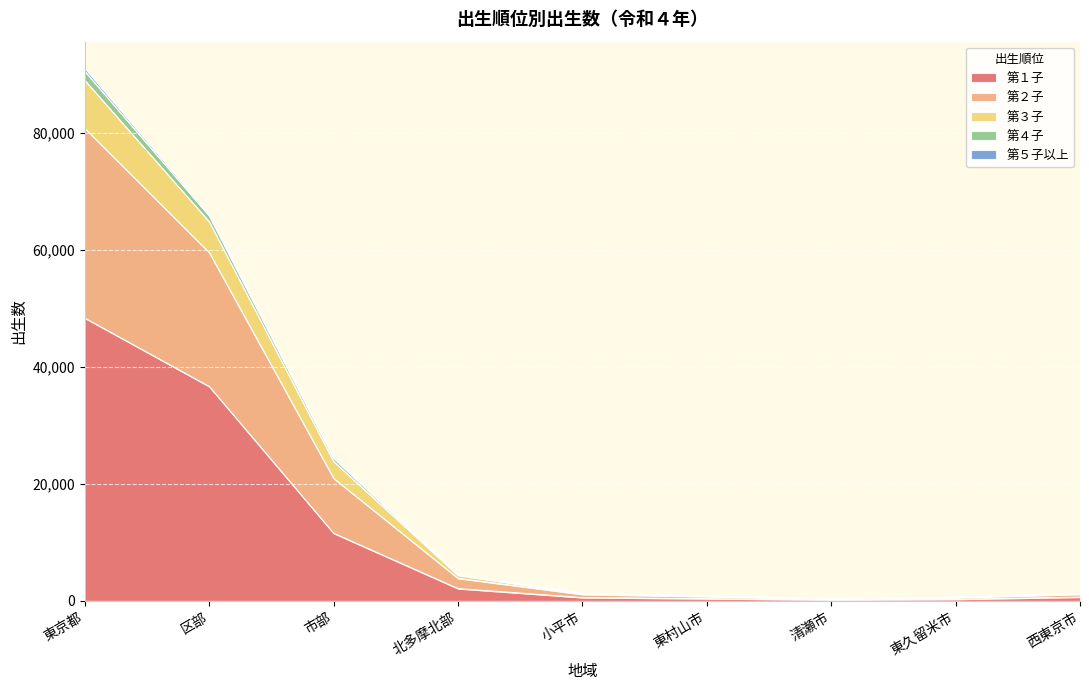

True or false: 第２子 and 第３子 intersect in this chart.

False